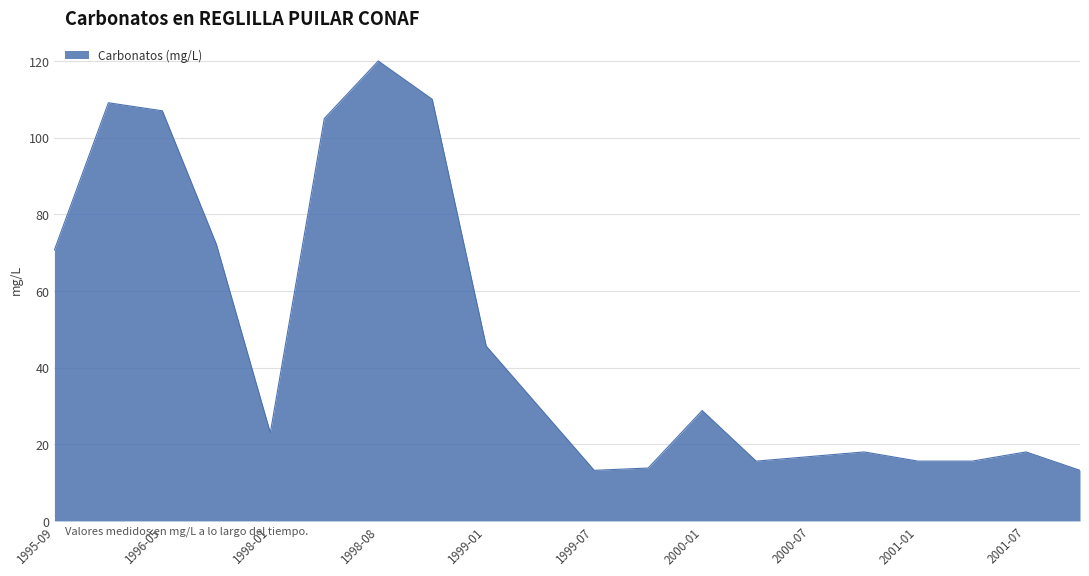

What is the difference between the maximum and minimum values?

106.8